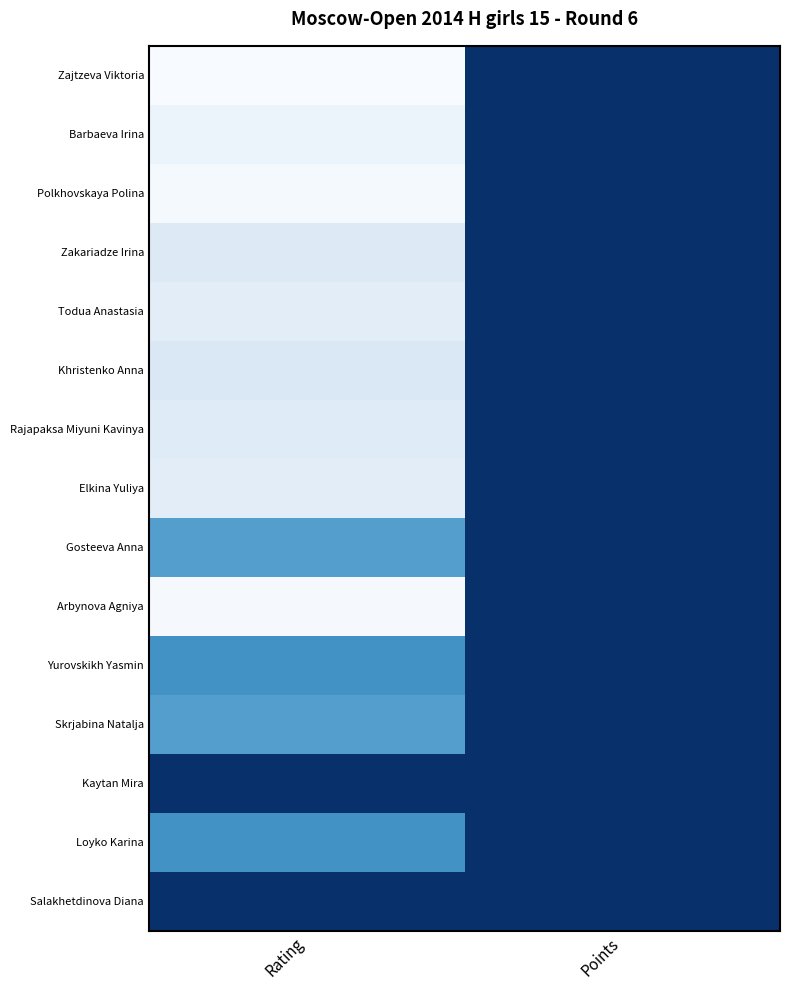

Reading right to left, extract all data points from this chart.

Zajtzeva Viktoria: Points=5.0	Rating=1857.0
Barbaeva Irina: Points=3.5	Rating=1746.0
Polkhovskaya Polina: Points=3.5	Rating=1828.0
Zakariadze Irina: Points=3.0	Rating=1611.0
Todua Anastasia: Points=3.0	Rating=1665.0
Khristenko Anna: Points=3.0	Rating=1595.0
Rajapaksa Miyuni Kavinya: Points=2.5	Rating=1635.0
Elkina Yuliya: Points=2.5	Rating=1663.0
Gosteeva Anna: Points=2.0	Rating=800.0
Arbynova Agniya: Points=2.0	Rating=1837.0
Yurovskikh Yasmin: Points=2.0	Rating=700.0
Skrjabina Natalja: Points=2.0	Rating=800.0
Kaytan Mira: Points=1.0	Rating=0.0
Loyko Karina: Points=1.0	Rating=700.0
Salakhetdinova Diana: Points=1.5	Rating=0.0